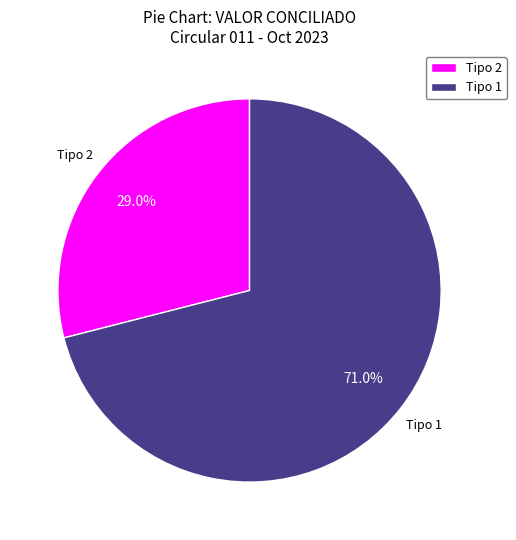

How many slices are in this pie chart?

2